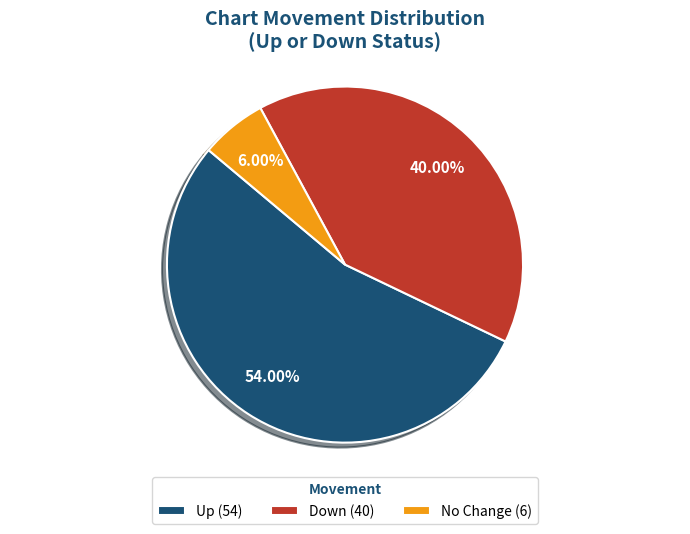

Do Up (54) and Down (40) together represent more than half of the pie?

Yes